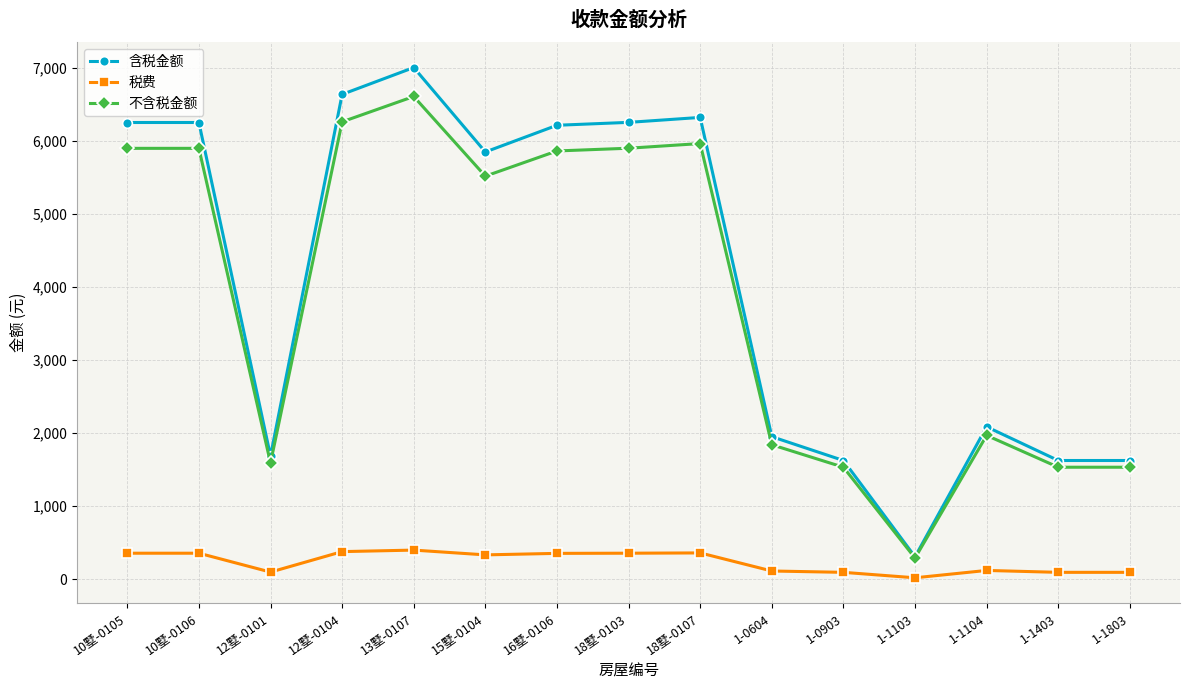

Rank the series at 10墅-0105 from highest to lowest value.

含税金额, 不含税金额, 税费